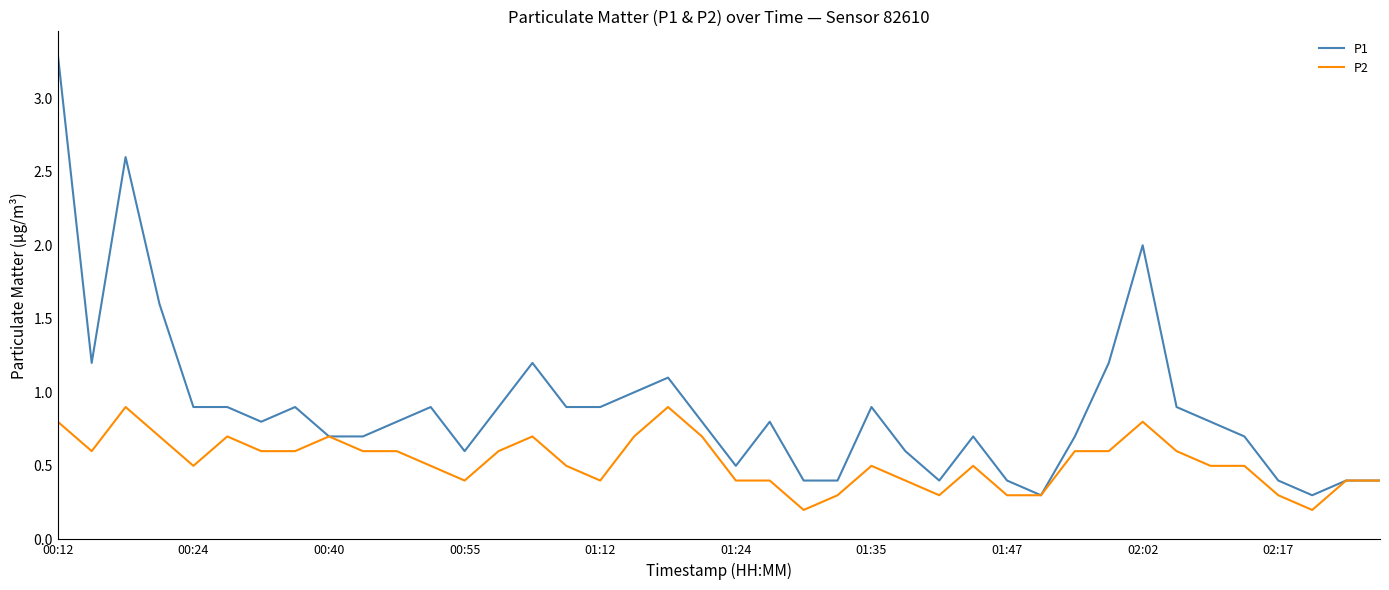

Rank the series by their average value, from lowest to highest.

P2, P1